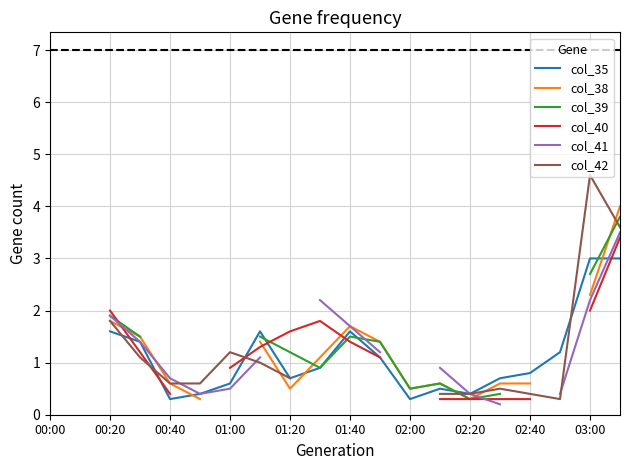

How many times do col_41 and col_42 cross each other?

3